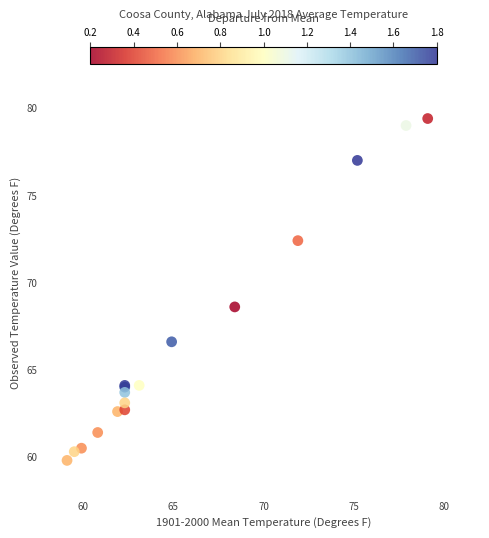

What Y value in the scatter plot is closest to 69?

68.6